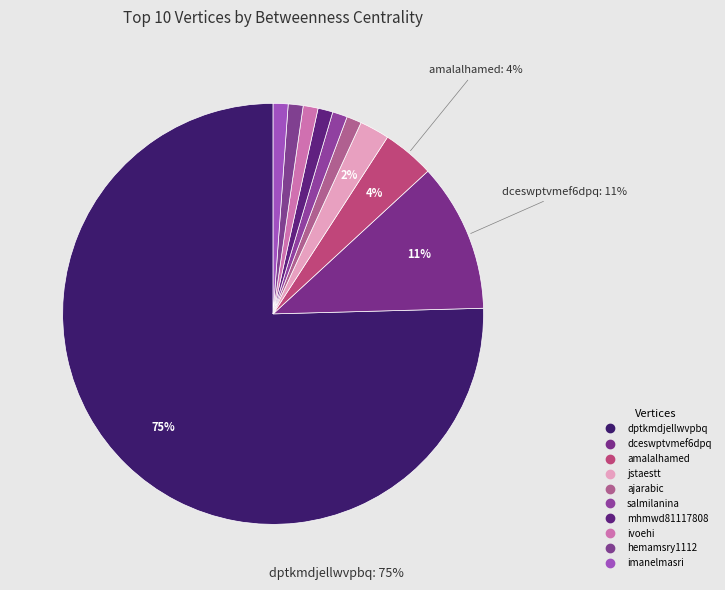

How many slices are in this pie chart?

10